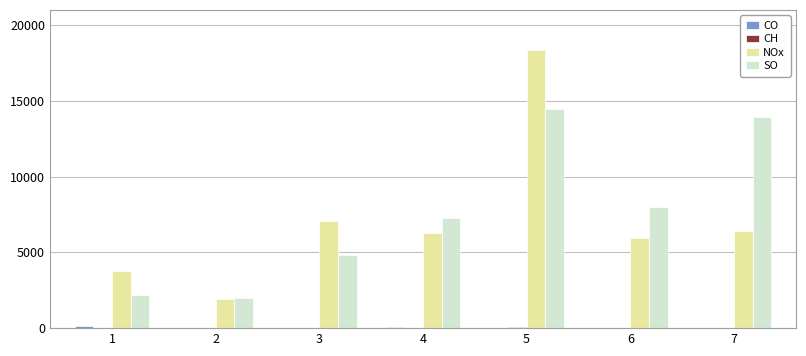

Between 1 and 7, which series saw the biggest shift?

SO